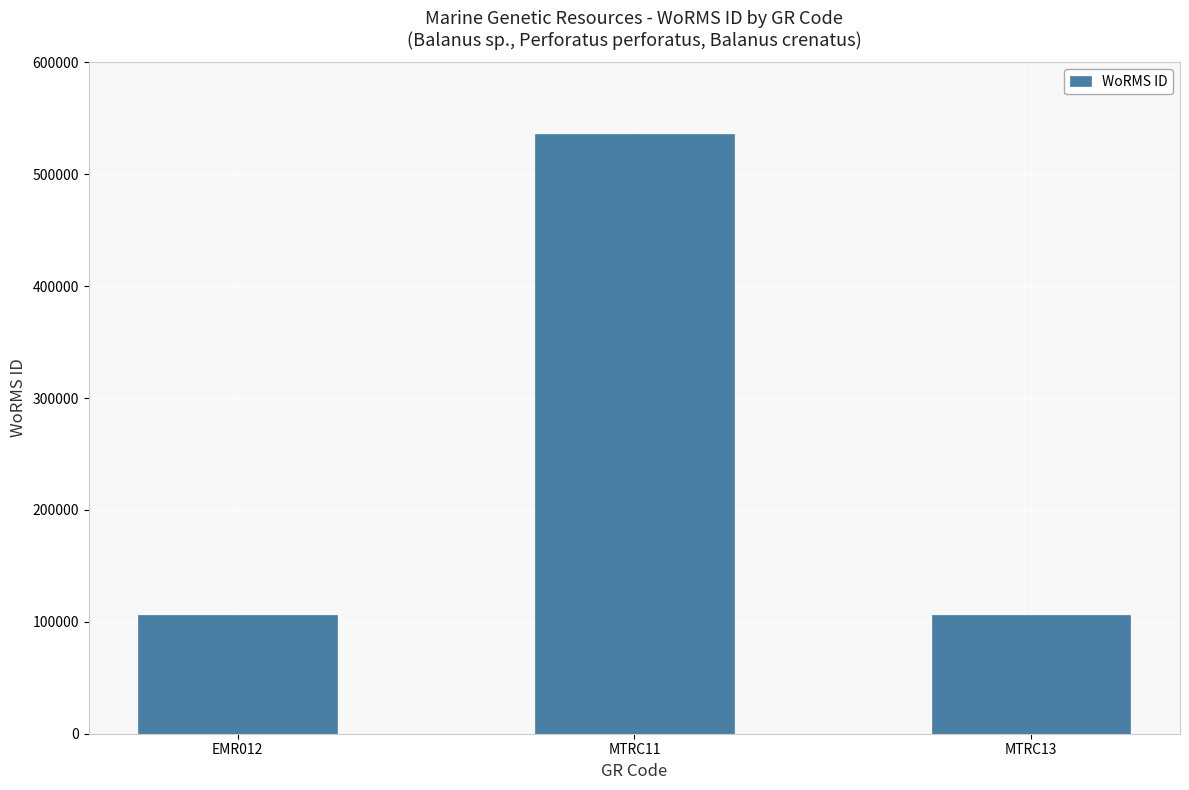

What is the ratio of the value at MTRC13 to the value at EMR012?

1.0